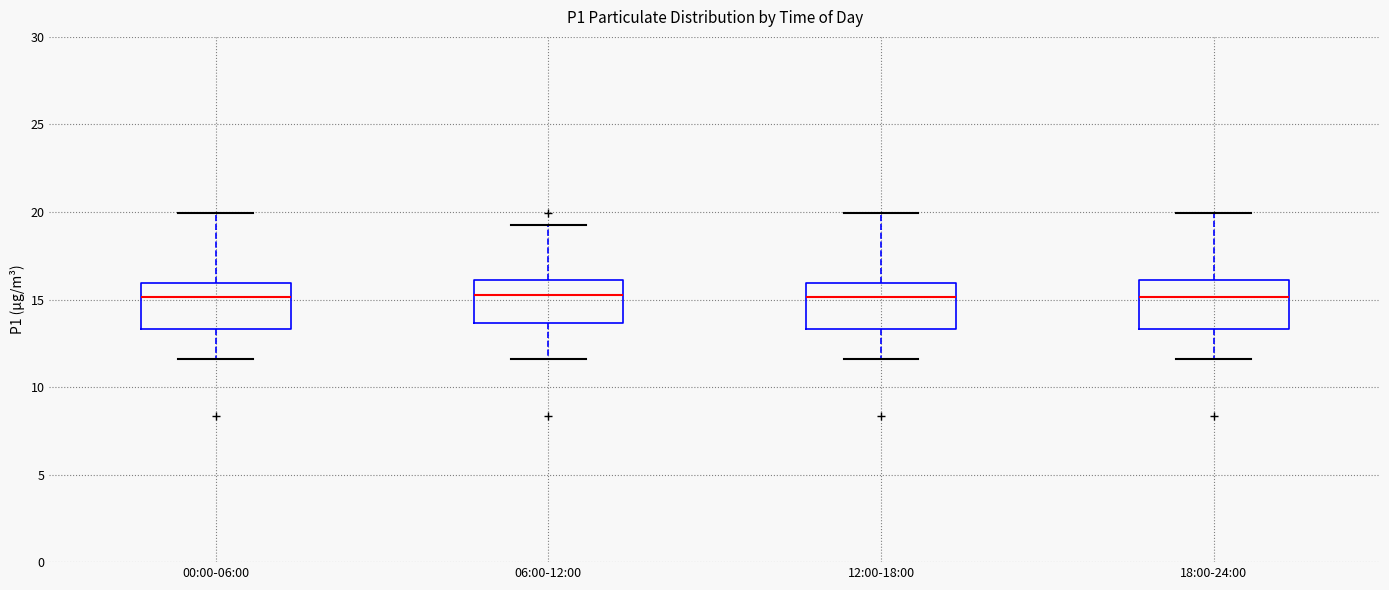

Reading left to right, read every box against the y-axis: the position of its median line, the range the box covers, and the ends of its whiskers. The values are not printed on the chart, so give them approximately, as read against the axis.

00:00-06:00: median 15.0, box 13.5 to 16.0, whiskers 11.5 to 20.0
06:00-12:00: median 15.5, box 13.5 to 16.0, whiskers 11.5 to 19.5
12:00-18:00: median 15.0, box 13.5 to 16.0, whiskers 11.5 to 20.0
18:00-24:00: median 15.0, box 13.5 to 16.0, whiskers 11.5 to 20.0